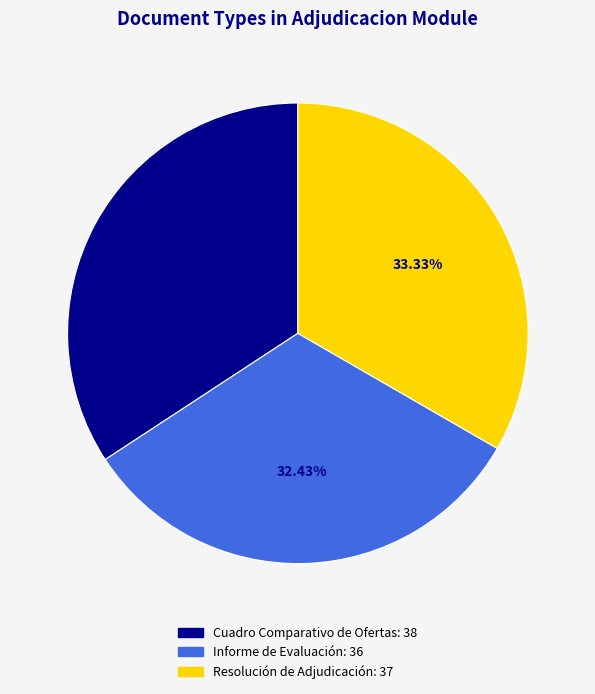

Combined, what portion of the pie is Informe de Evaluación and Resolución de Adjudicación?

65.8%